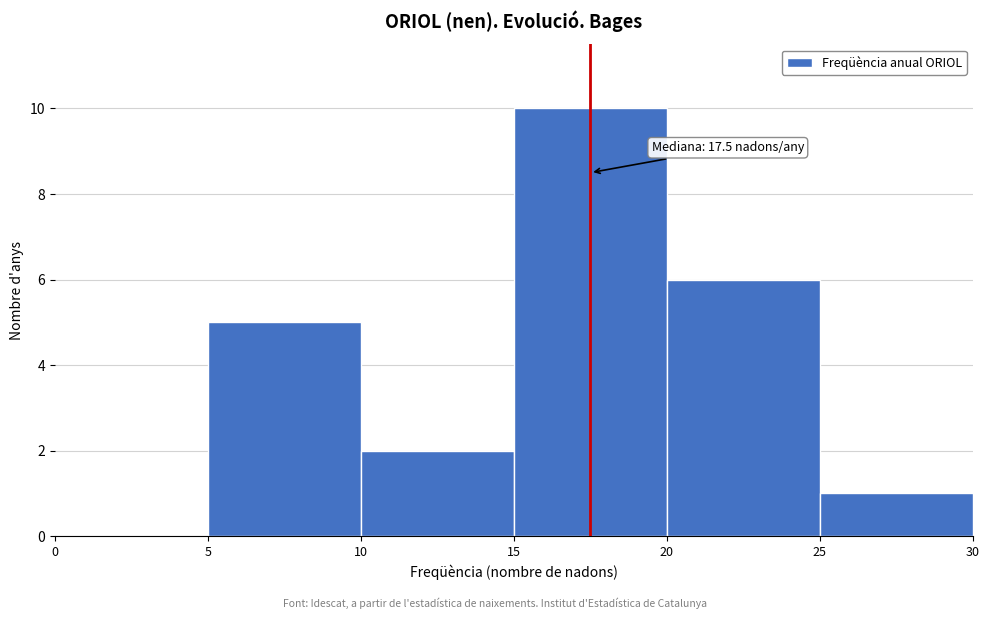

Which range on the x-axis has the tallest bar?

15 to 20